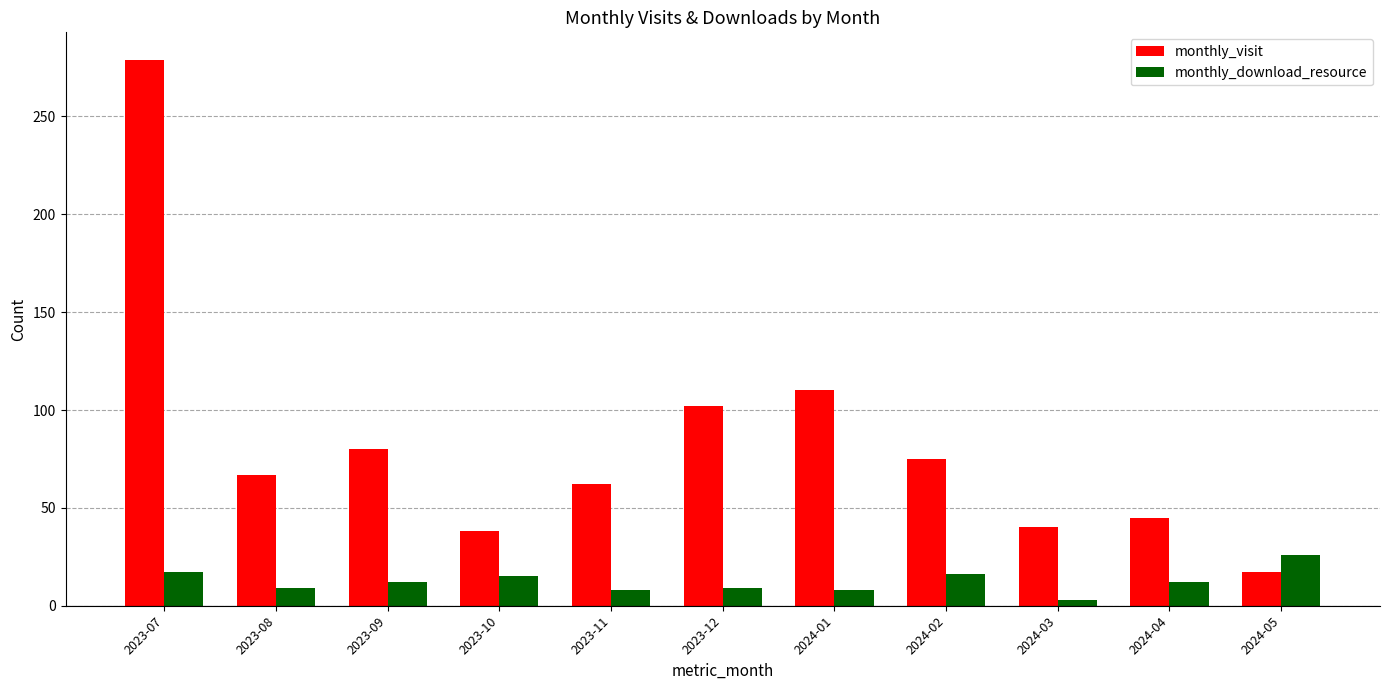

At which category is the sum across all series the highest?

2023-07